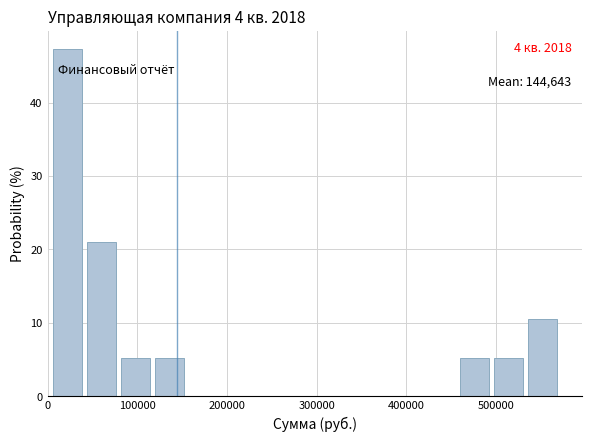

Read against the x-axis, roughly where is the centre of the tallest bar?

20000